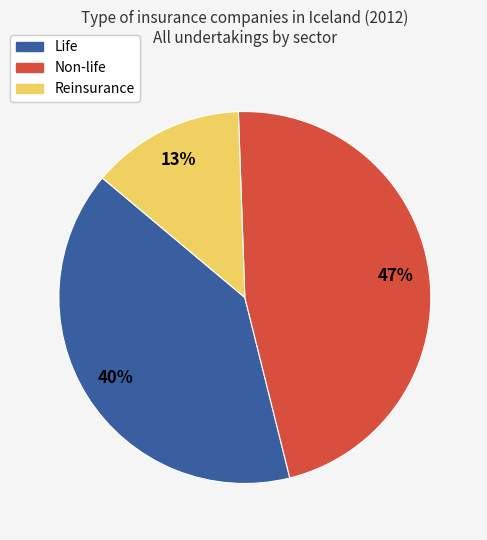

Rank the categories by value from lowest to highest.

Reinsurance, Life, Non-life